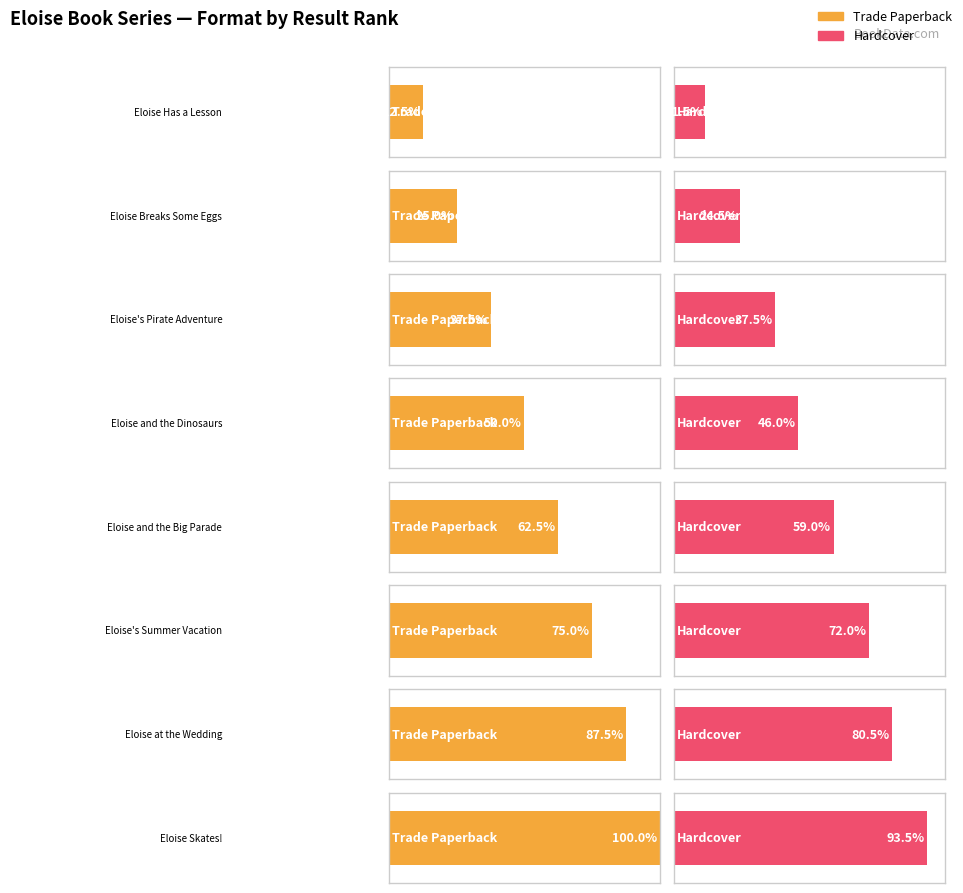

How many data points does each series have?

8